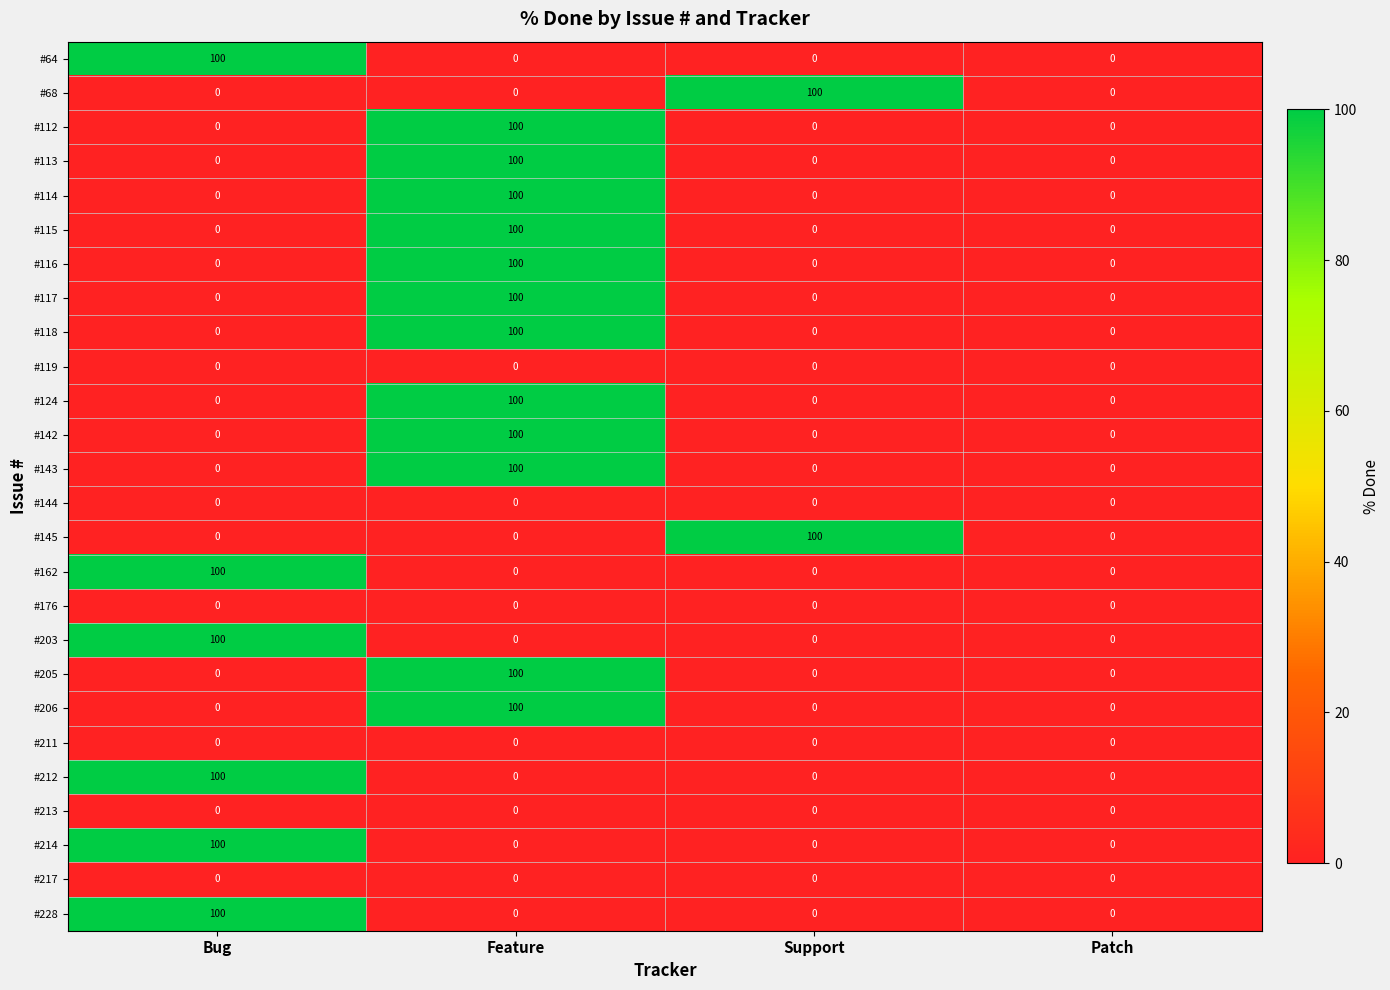

What is the difference between the highest and lowest values at Bug?

100